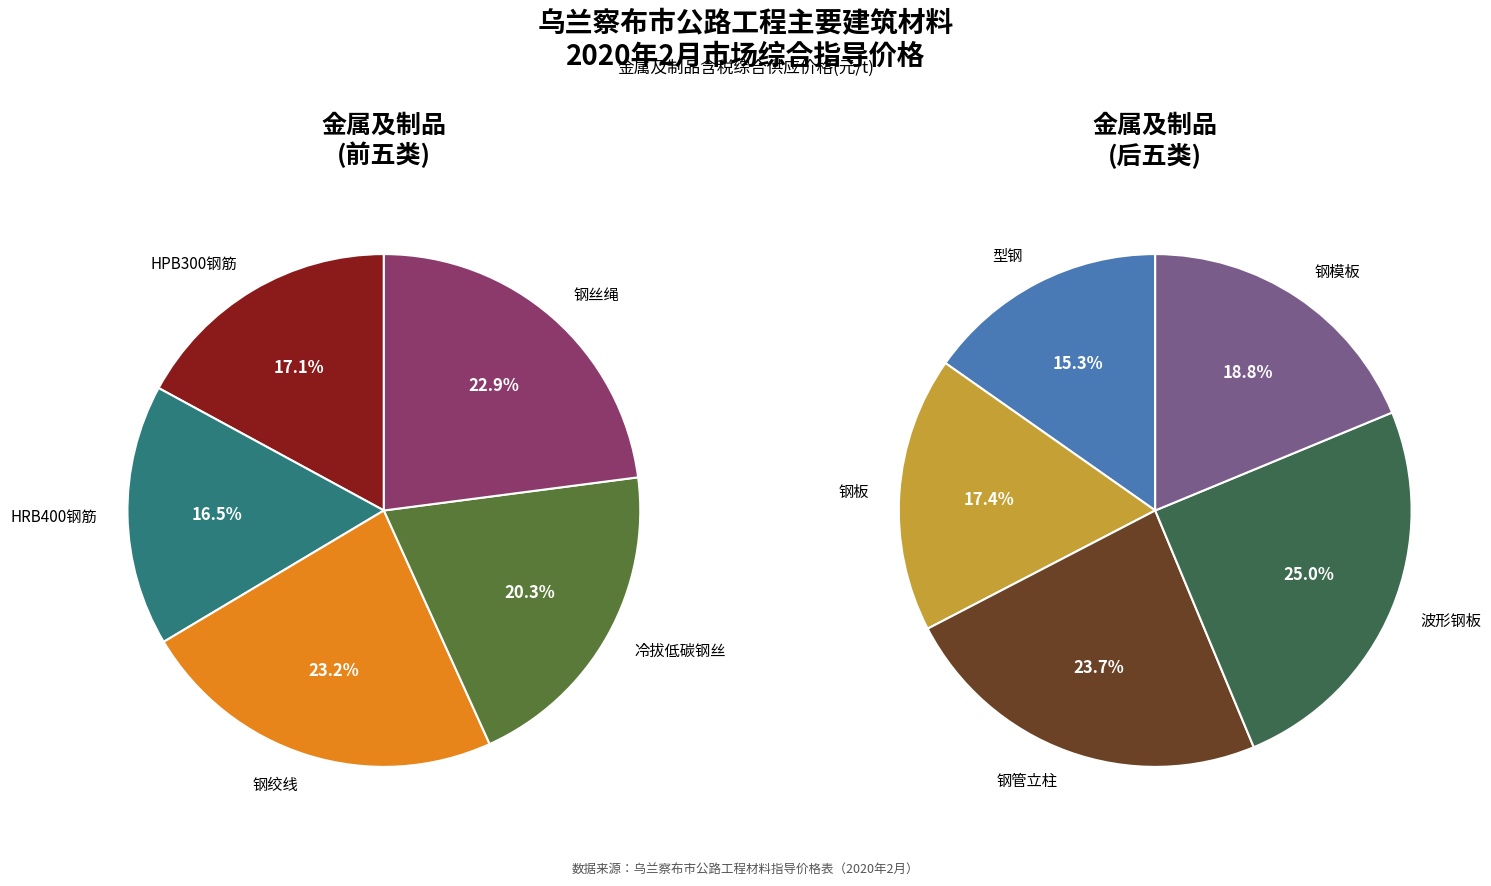

What is the ratio of the value at 波形钢板 to the value at 钢板?

1.4